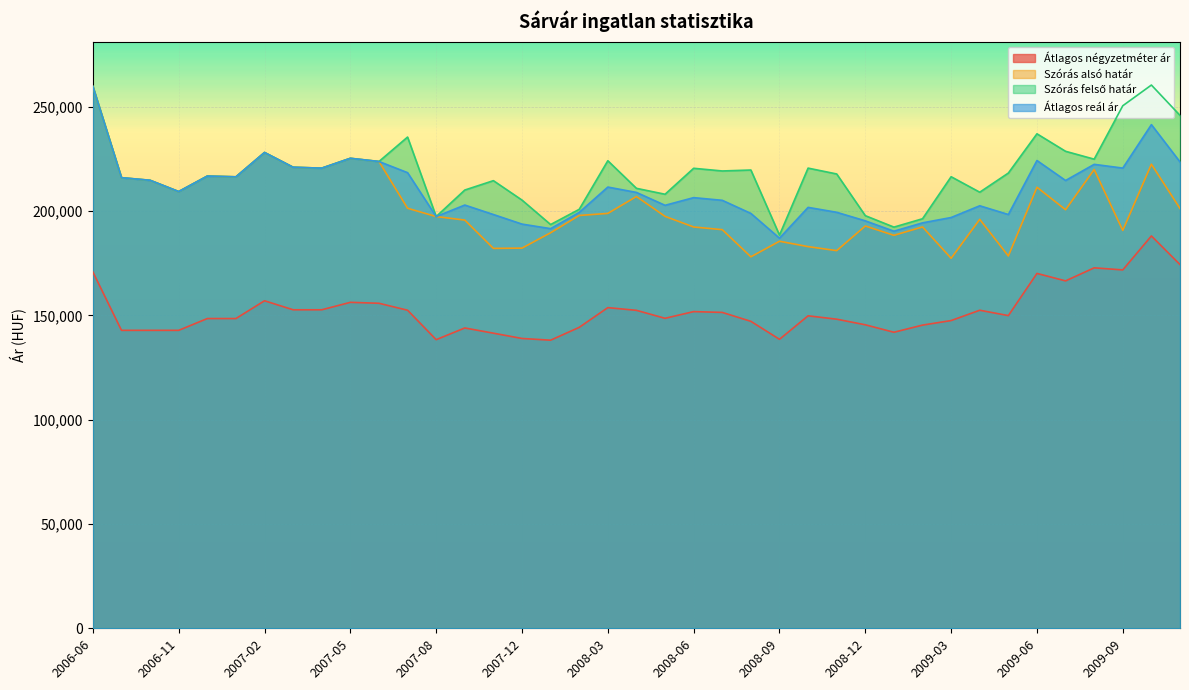

True or false: Átlagos négyzetméter ár and Szórás felső határ intersect in this chart.

False